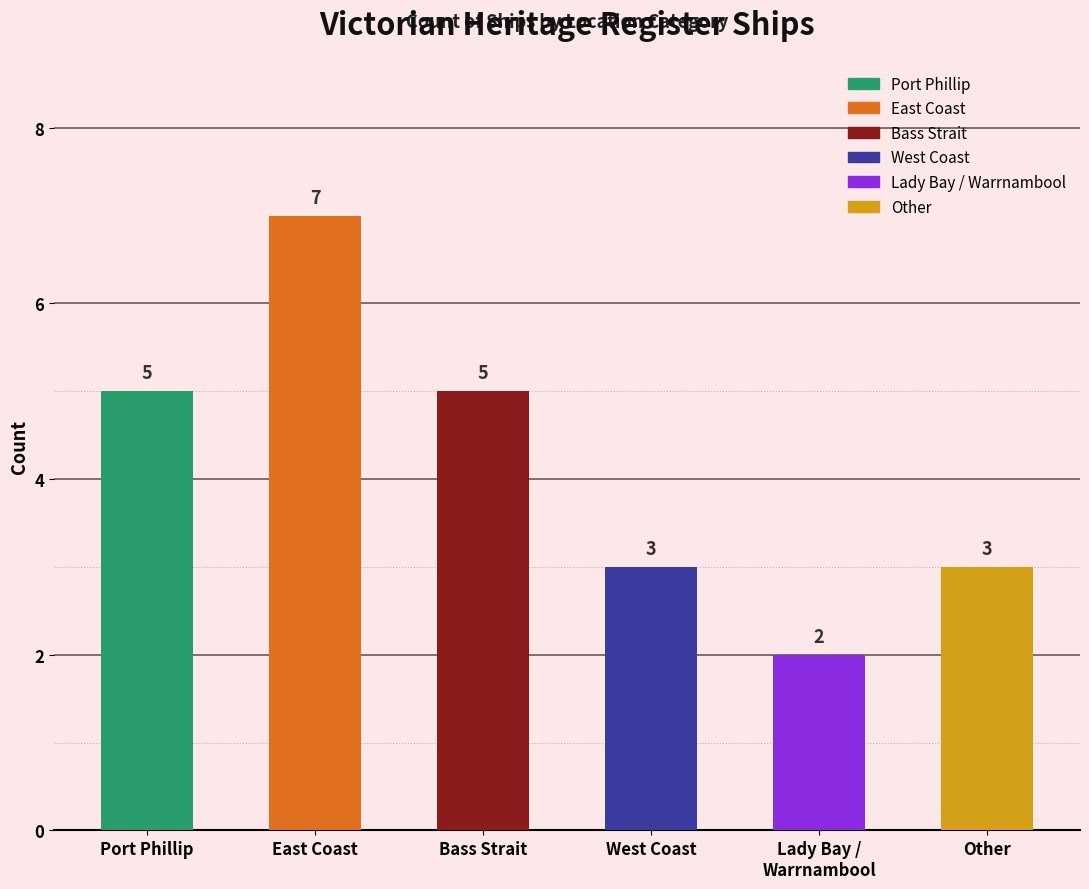

What is the label of the 2nd bar from the left?

East Coast